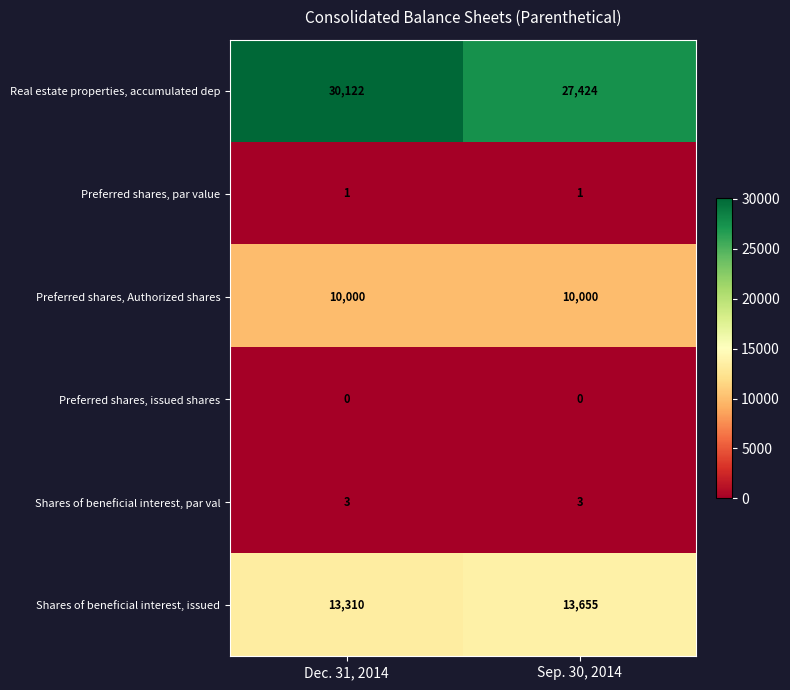

Reading left to right, what are all the values shown in this chart?

Real estate properties, accumulated dep: Dec. 31, 2014=30122	Sep. 30, 2014=27424
Preferred shares, par value: Dec. 31, 2014=1	Sep. 30, 2014=1
Preferred shares, Authorized shares: Dec. 31, 2014=10000	Sep. 30, 2014=10000
Preferred shares, issued shares: Dec. 31, 2014=0	Sep. 30, 2014=0
Shares of beneficial interest, par val: Dec. 31, 2014=3	Sep. 30, 2014=3
Shares of beneficial interest, issued: Dec. 31, 2014=13310	Sep. 30, 2014=13655